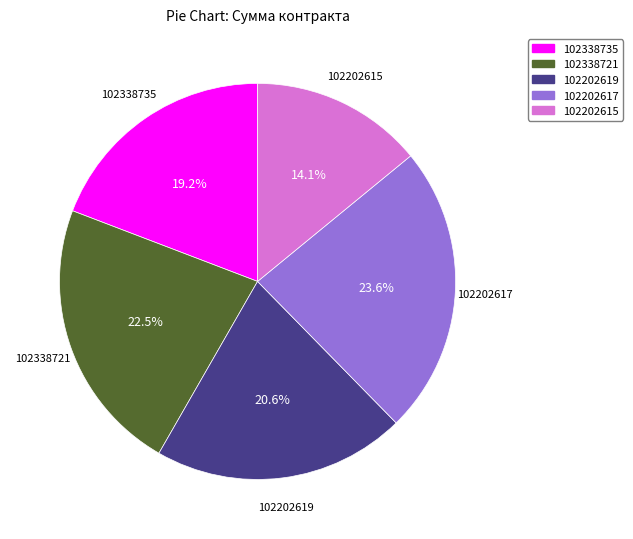

Is 102202617 the majority of the pie?

No